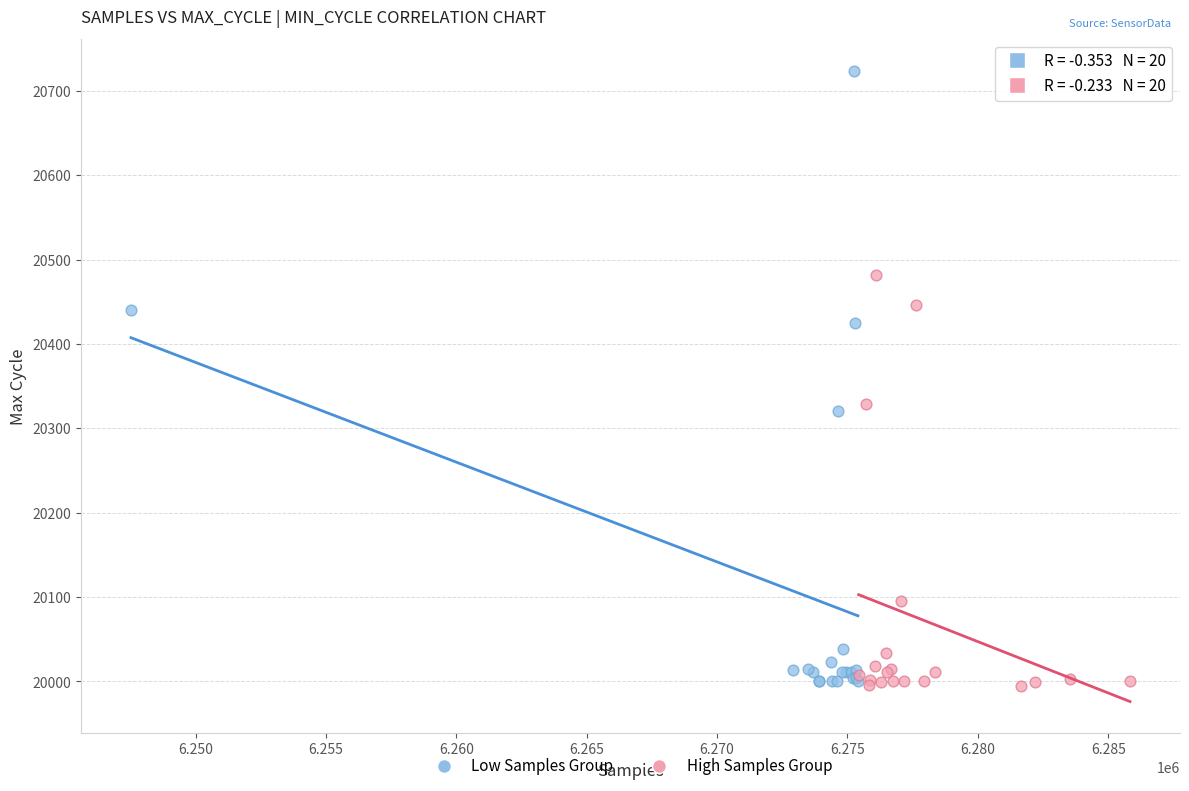

Which series reaches the maximum Y coordinate?

Low Samples Group